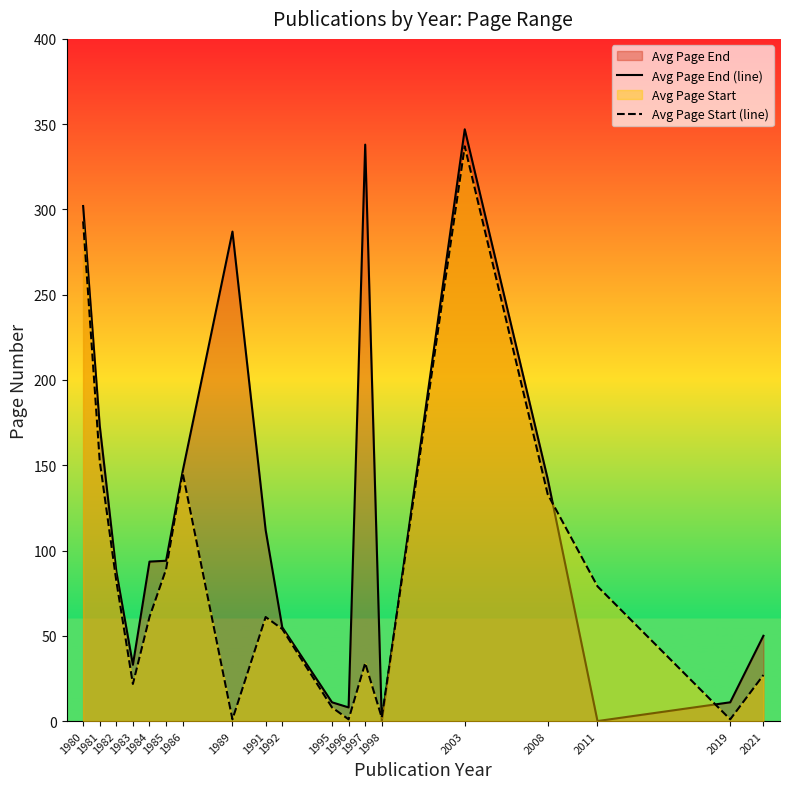

List the series in order of their peak value, lowest first.

Avg Page Start (line), Avg Page End (line)